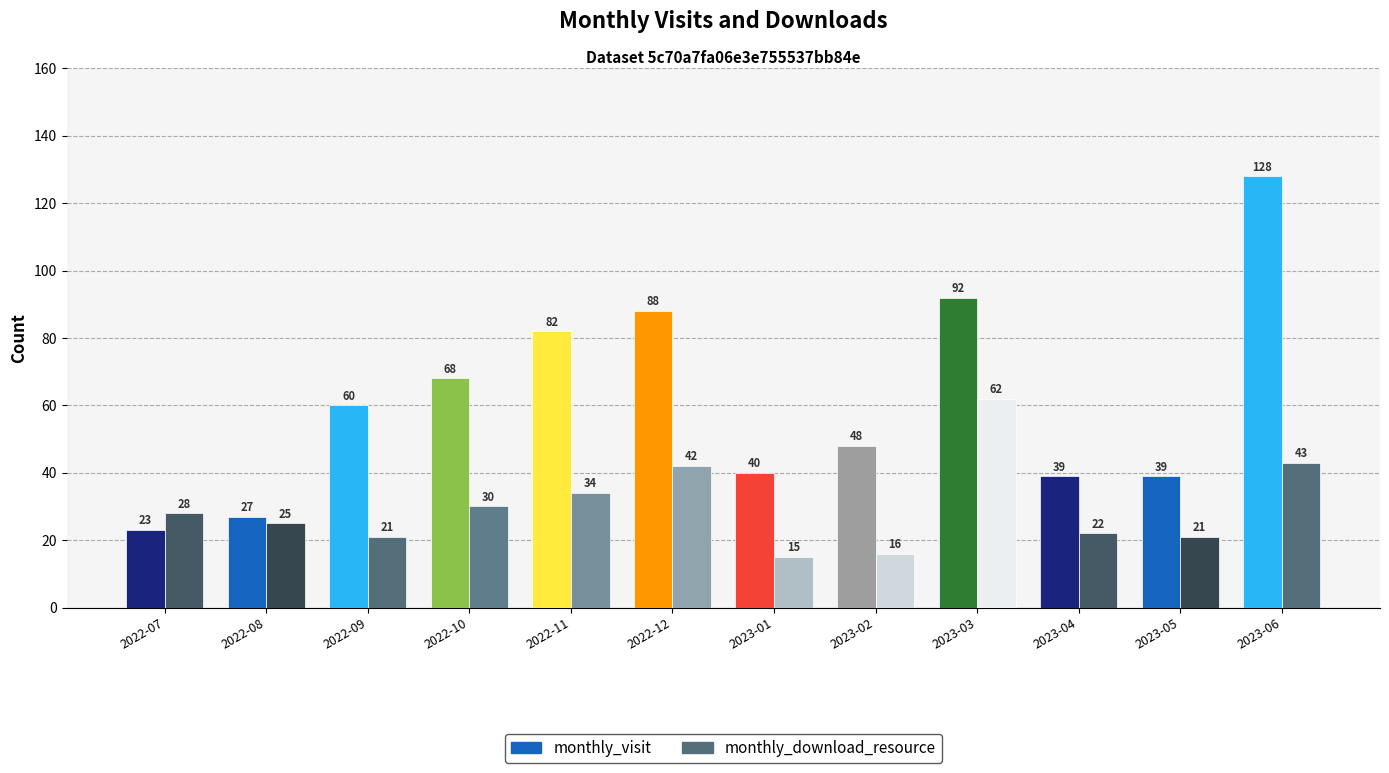

Which series has the largest range (max minus min)?

monthly_visit